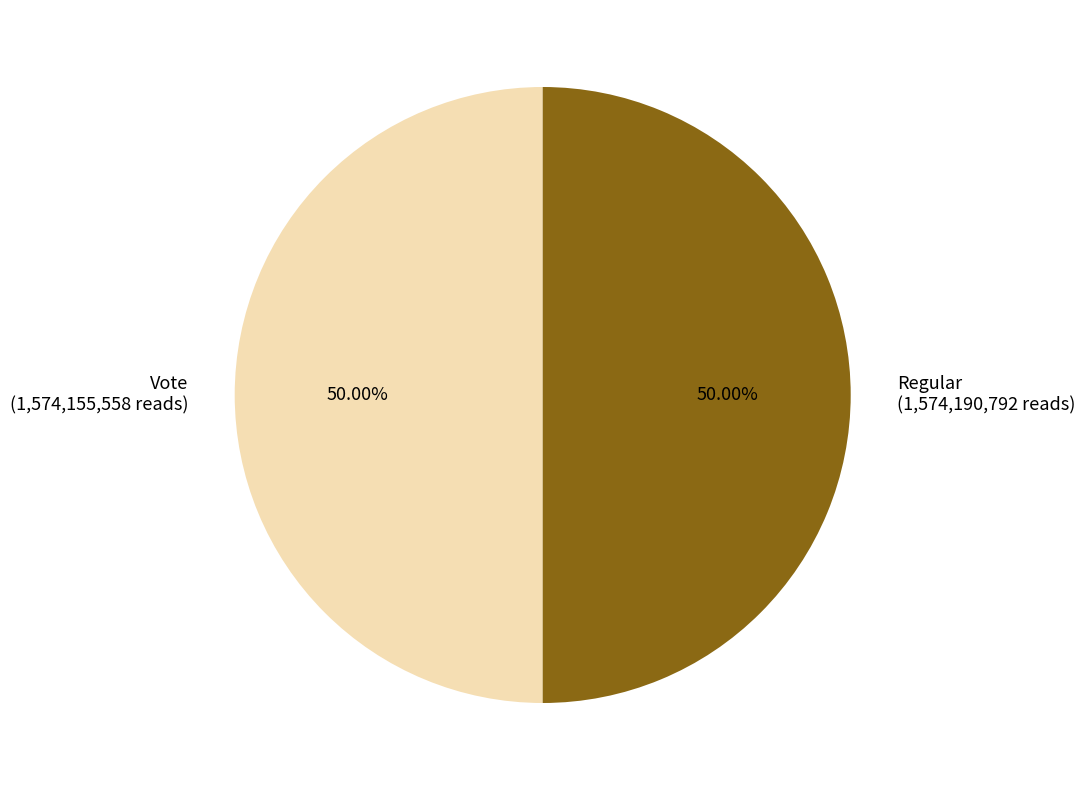

What is the ratio of the value at Regular (1,574,190,792 reads) to the value at Vote (1,574,155,558 reads)?

1.0